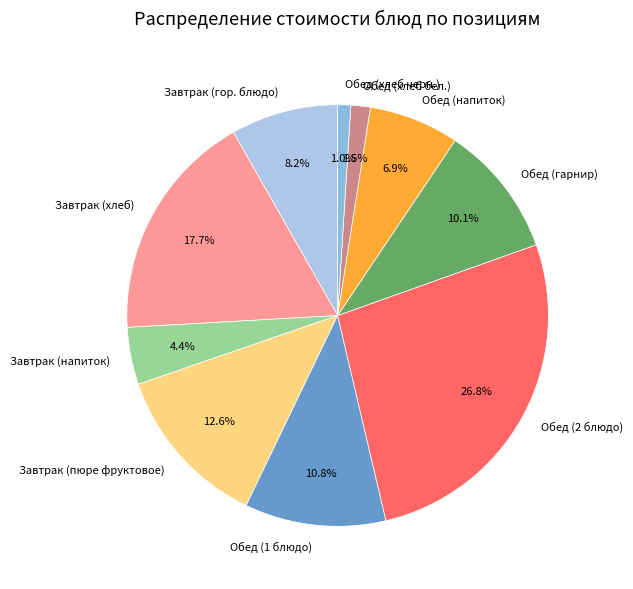

Does Завтрак (напиток) represent more than half of the total?

No